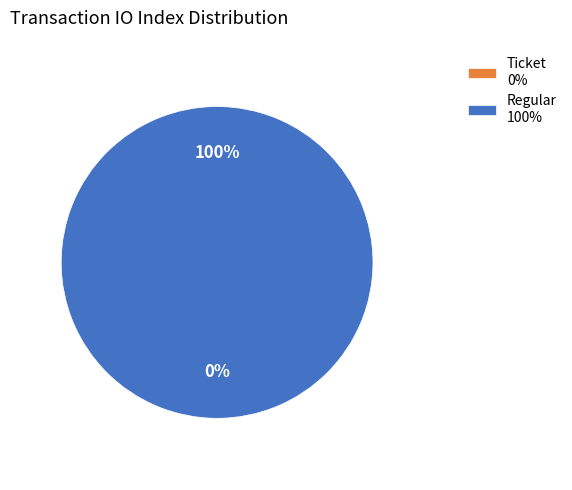

Which category has the biggest portion of the pie?

Regular